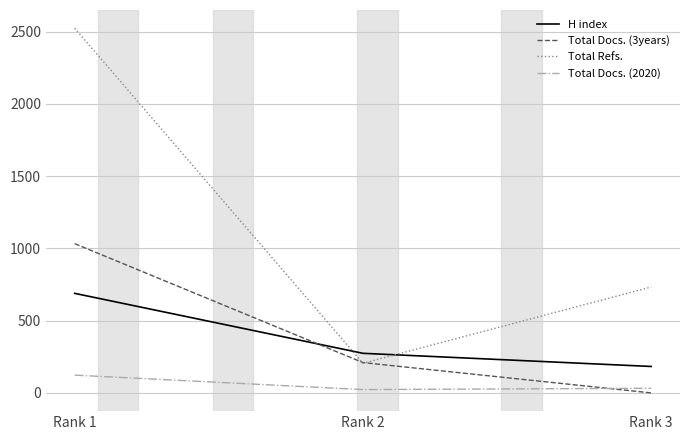

The value of Total Docs. (3years) at Rank 3 is 0. True or false?

True